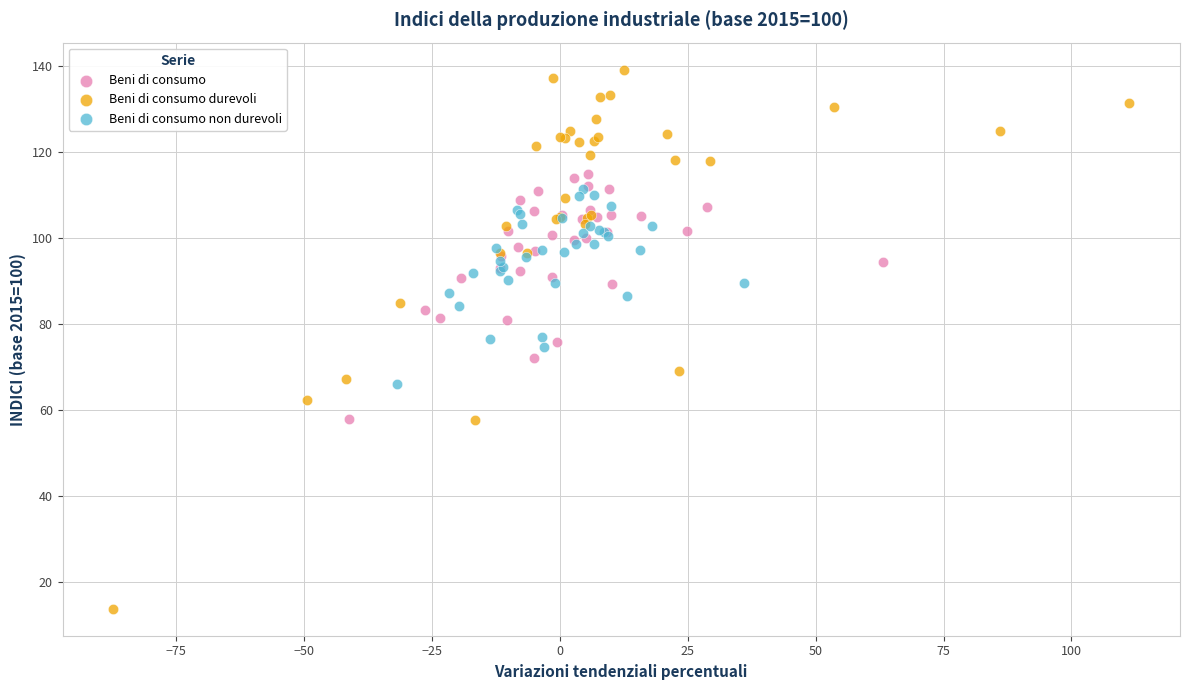

Which series contains the highest Y value?

Beni di consumo durevoli